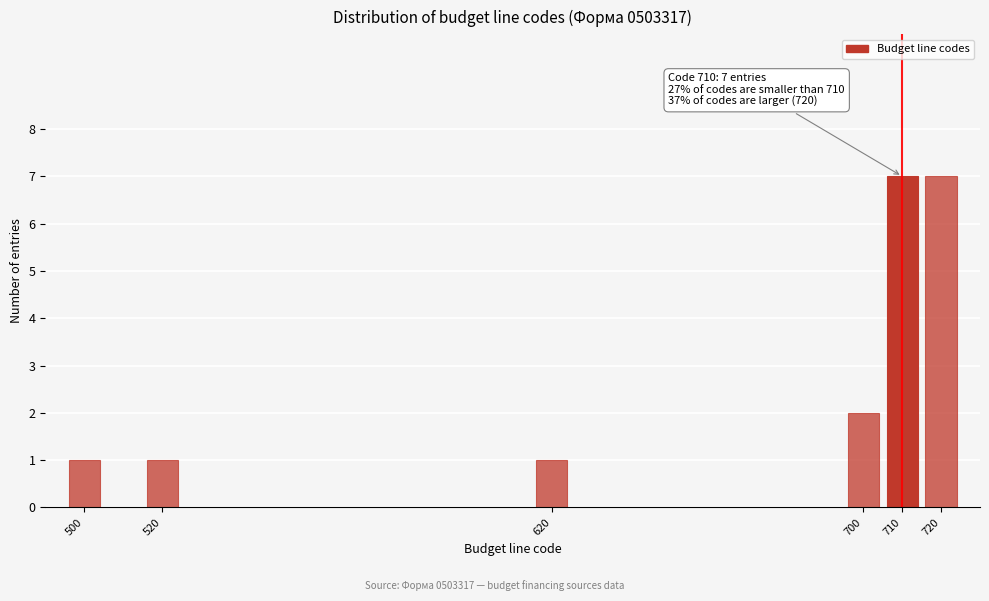

Reading left to right, what are all the values shown in this chart?

1	1	1	2	7	7